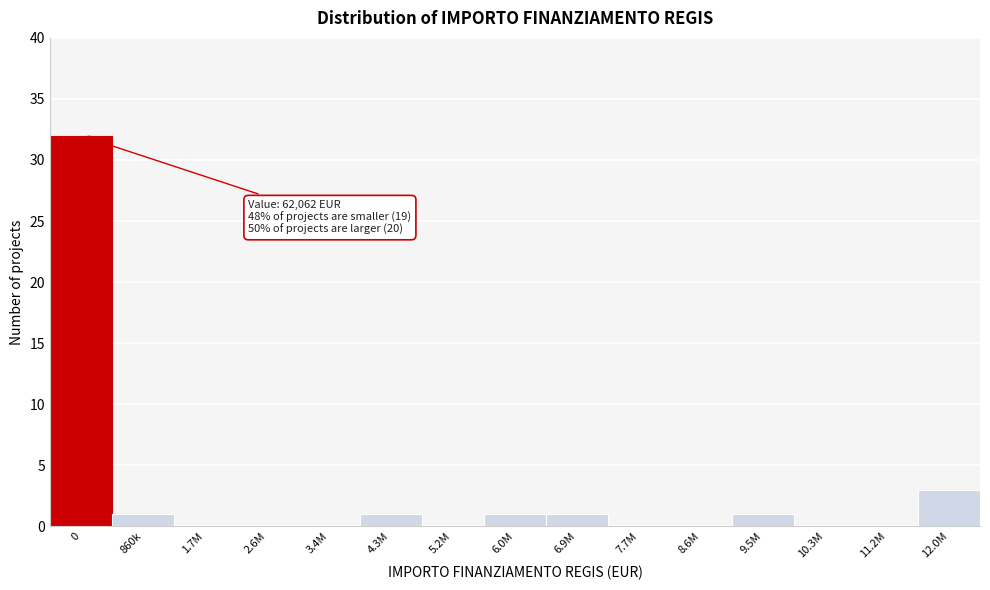

Reading left to right, list all the values displayed in this chart.

0=32	860k=1	1.7M=0	2.6M=0	3.4M=0	4.3M=1	5.2M=0	6.0M=1	6.9M=1	7.7M=0	8.6M=0	9.5M=1	10.3M=0	11.2M=0	12.0M=3